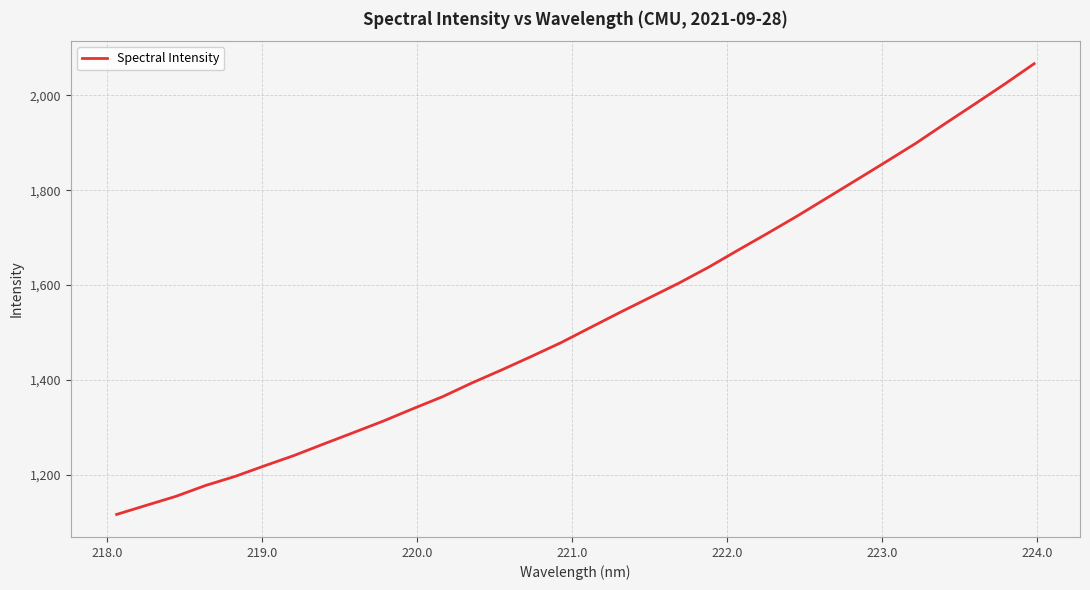

What is the greatest value displayed?

2066.9